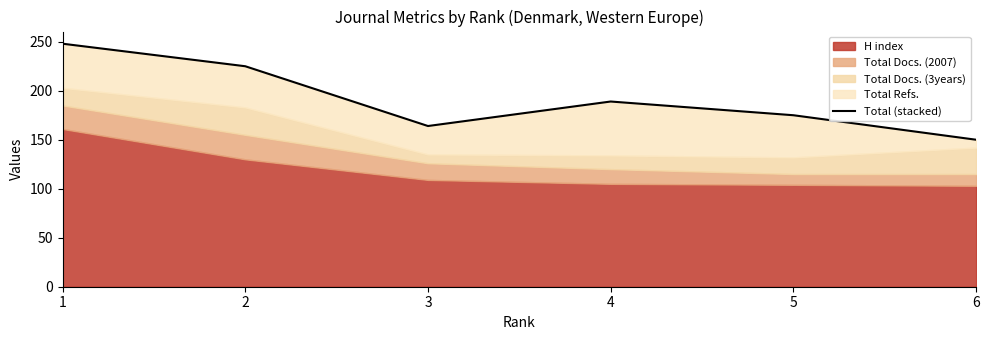

Is it true that the value at 4 is 189?

True